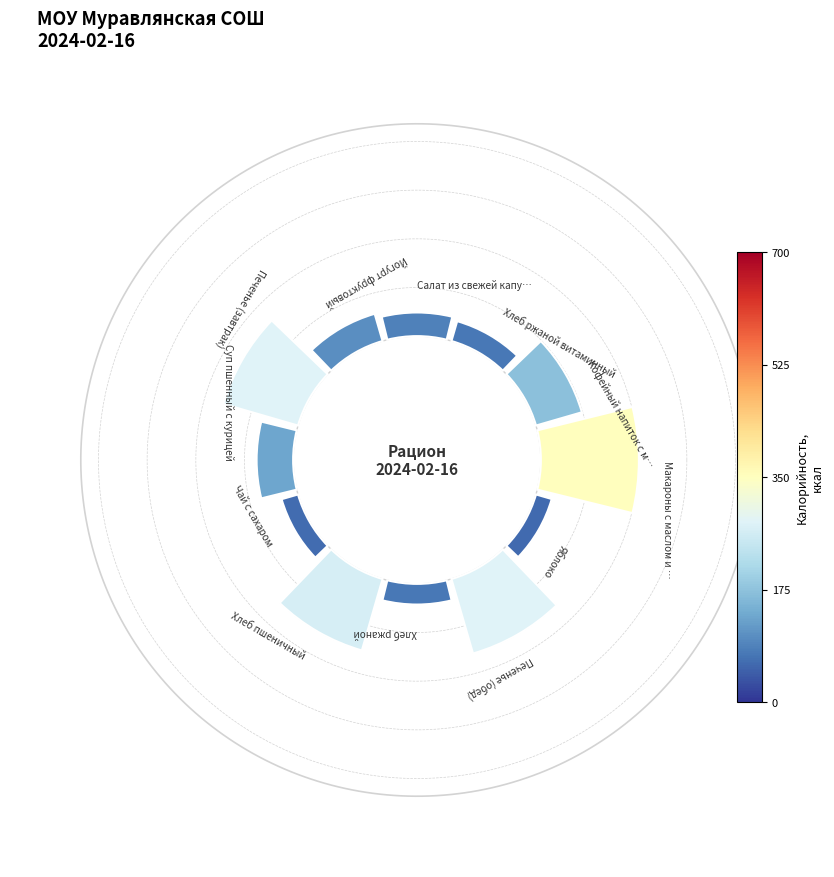

Rank the categories by value from highest to lowest.

Макароны с маслом и биточек куриный, Печенье (завтрак), Печенье (обед), Хлеб пшеничный, Кофейный напиток с молоком, Суп пшенный с курицей, Йогурт фруктовый, Салат из свежей капусты с морковью, Хлеб ржаной витаминный, Хлеб ржаной, Чай с сахаром, Яблоко